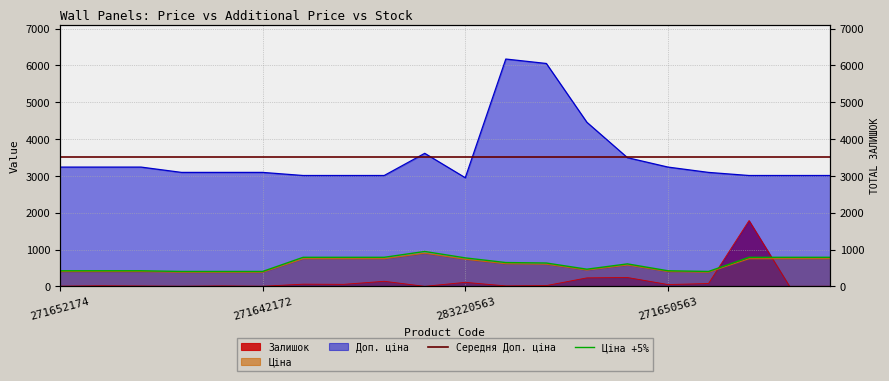

How many data points in Ціна are less than 605?

10